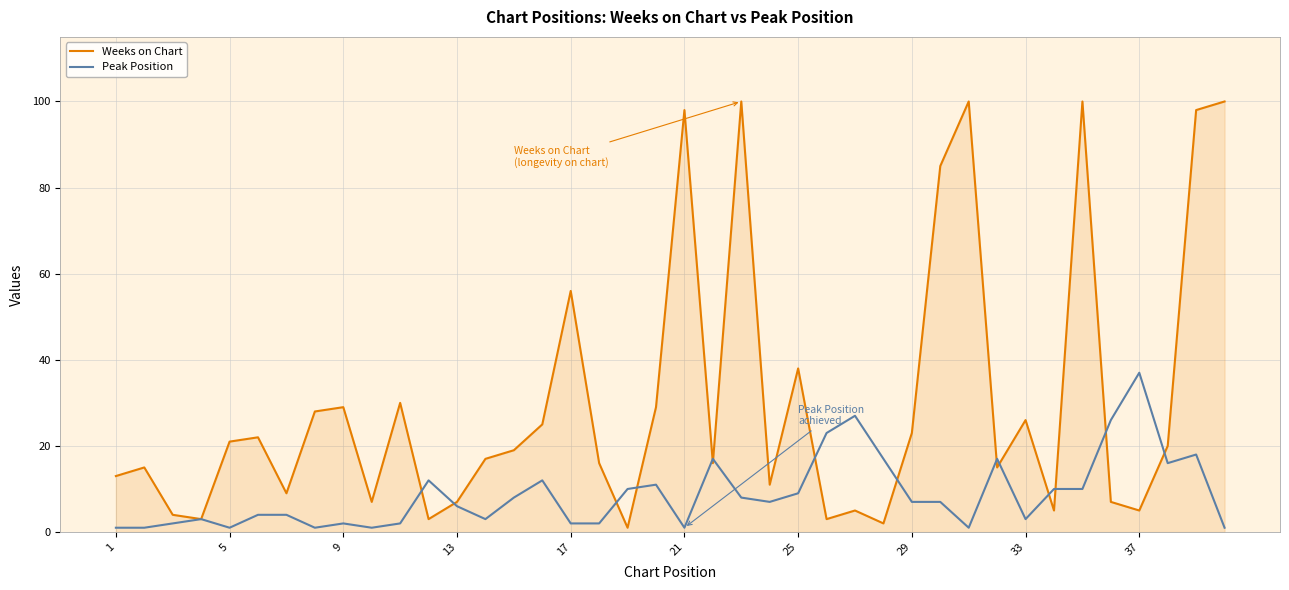

What is the difference between the maximum and minimum values in the Weeks on Chart series?

99